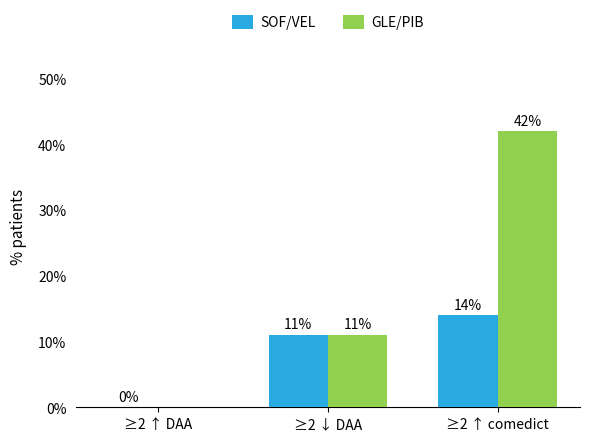

At which label does SOF/VEL reach its peak?

≥2 ↑ comedict